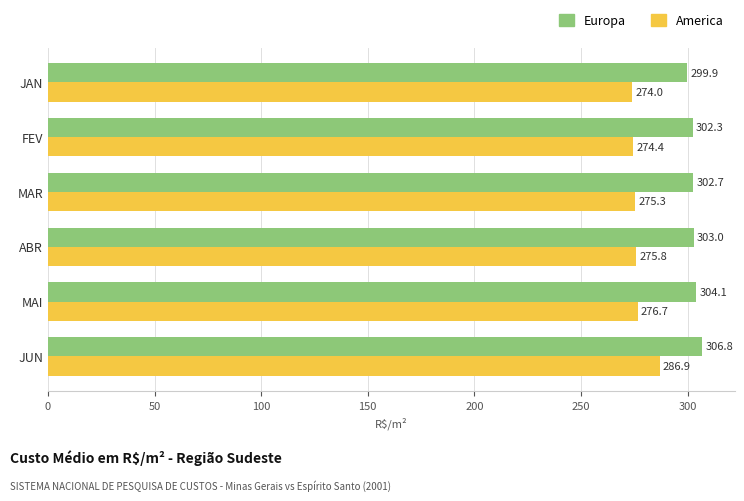

What is the sum of all Europa values?

1818.8